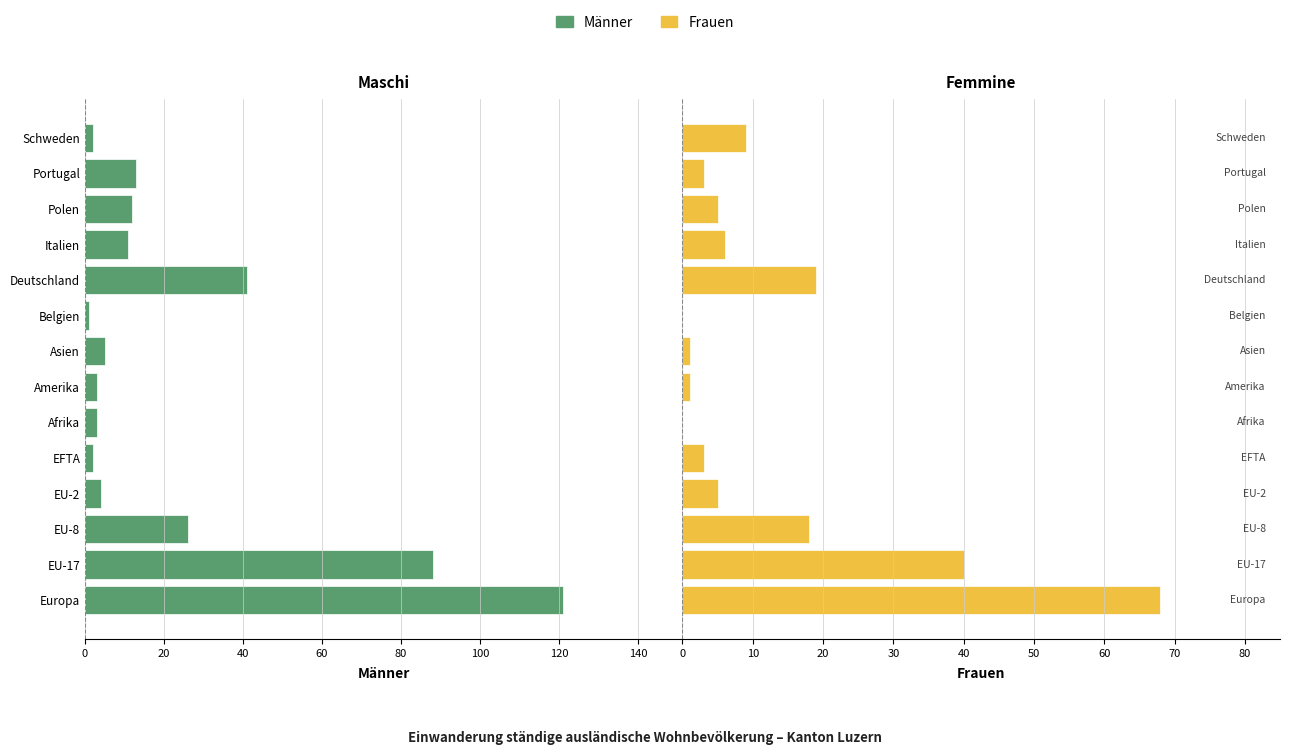

How many bars are there in total?

28